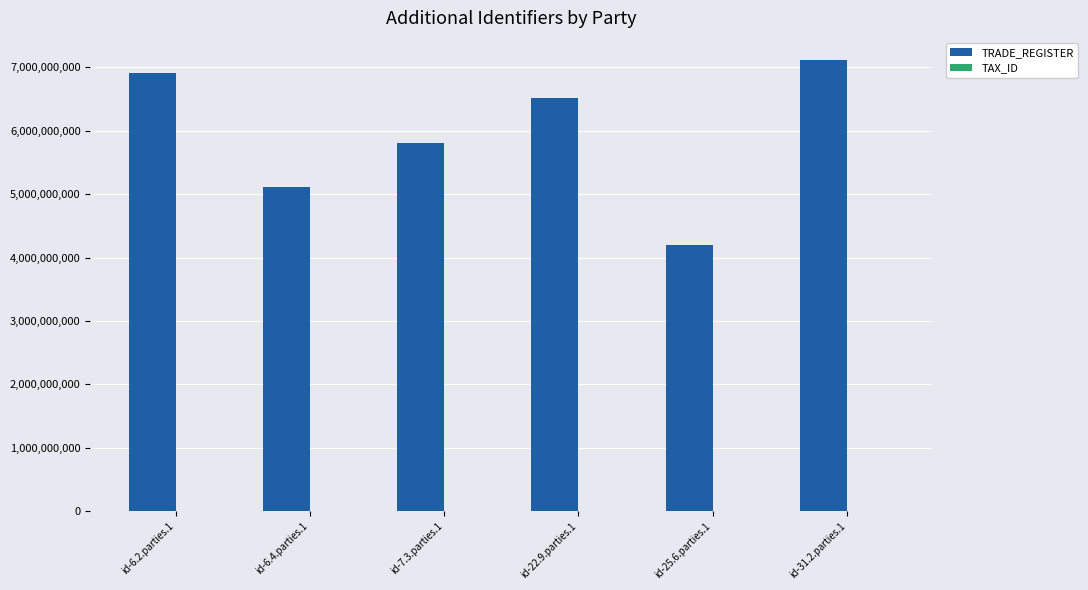

Which series changed the most between id-22.9.parties.1 and id-31.2.parties.1?

TRADE_REGISTER